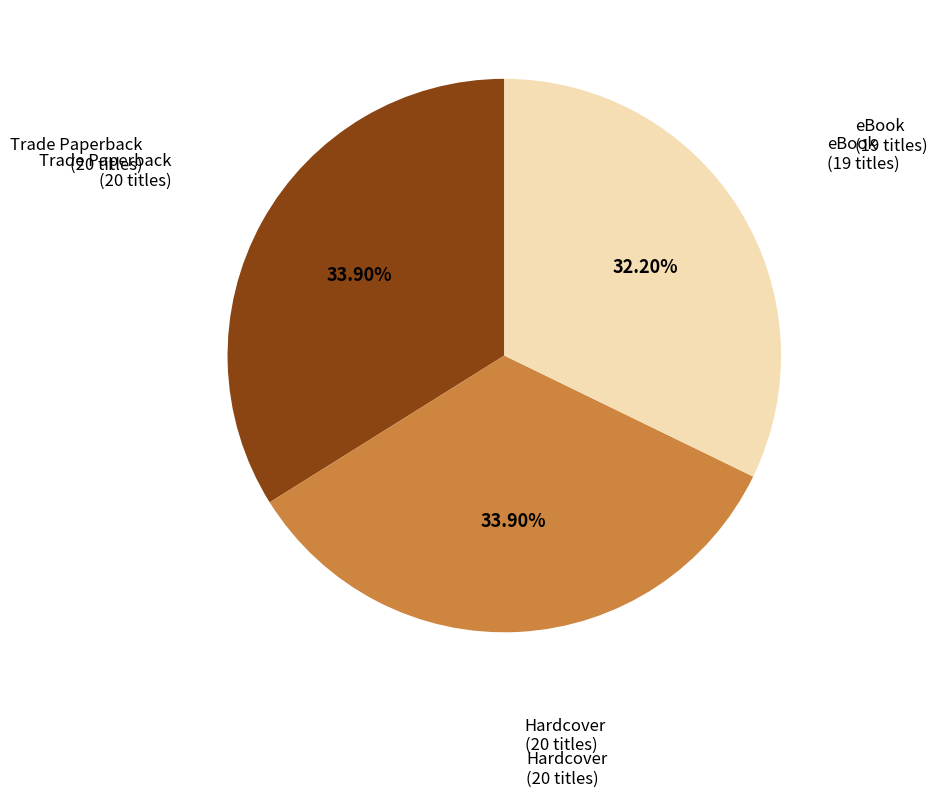

To the nearest percent, what percentage of the pie is Trade Paperback?

34%